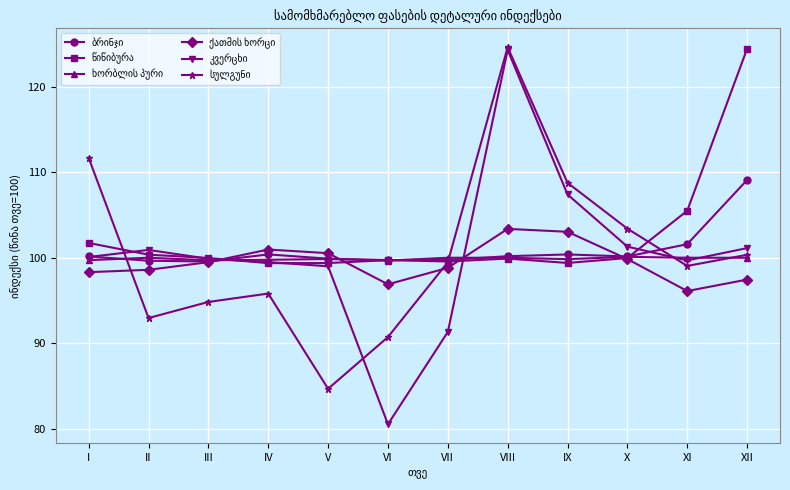

What is the total value across all series at XII?

632.4